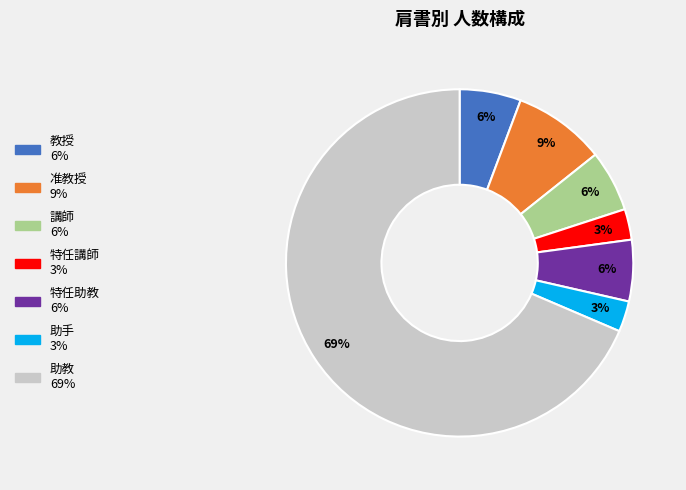

How many slices are in this pie chart?

7